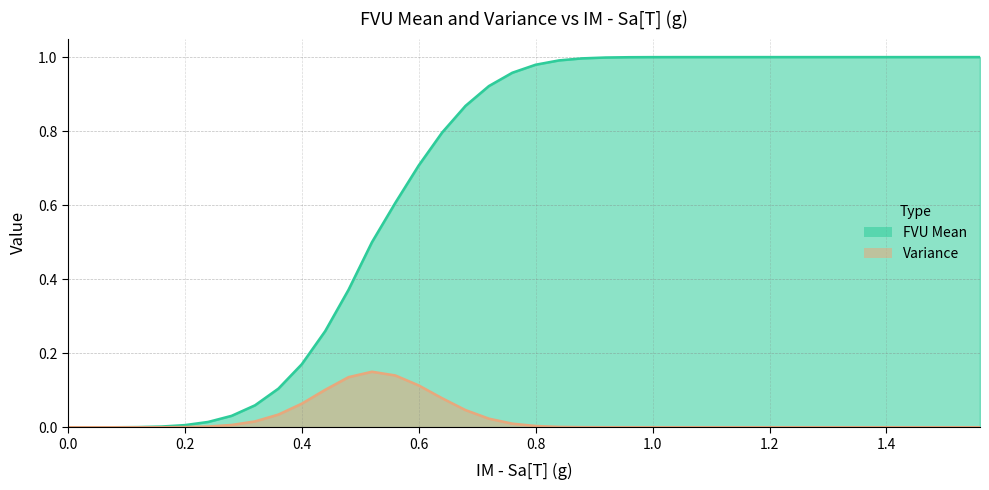

True or false: Variance has a value of 0.1 at 1.44.

False